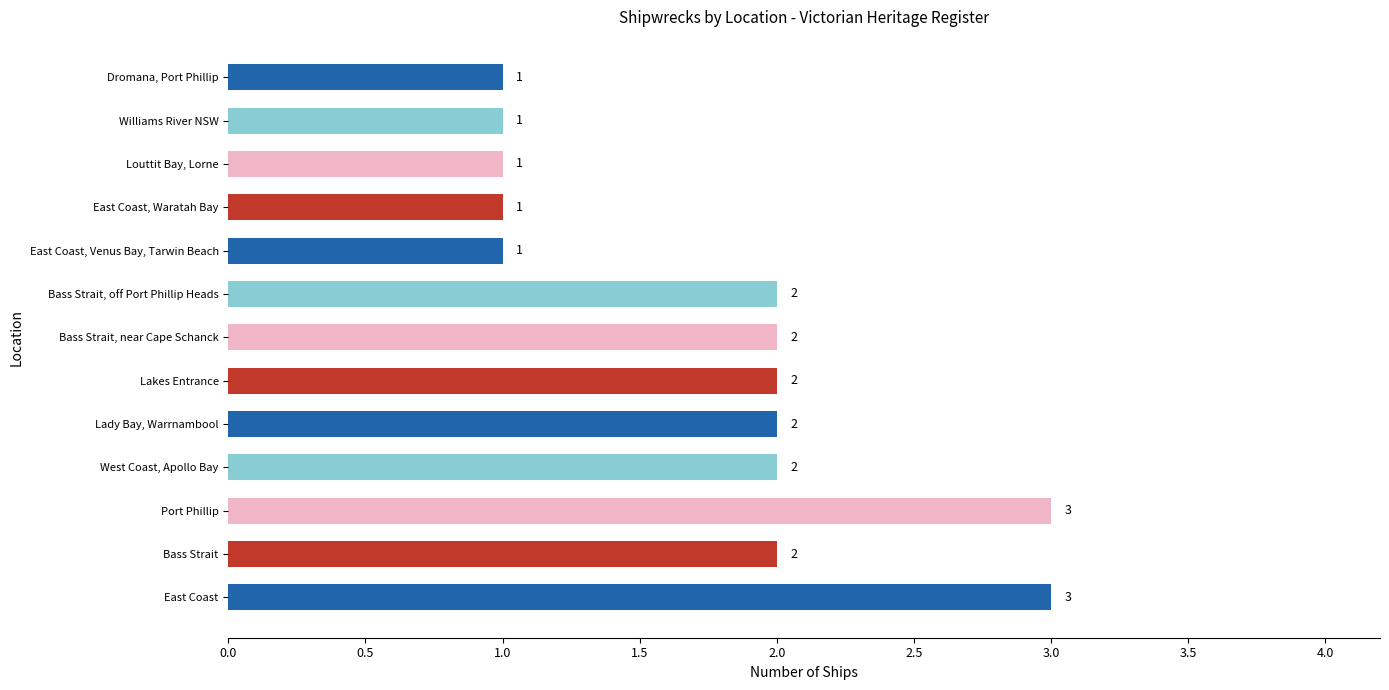

Approximately how many times larger is the value at Lakes Entrance compared to Louttit Bay, Lorne?

2.0